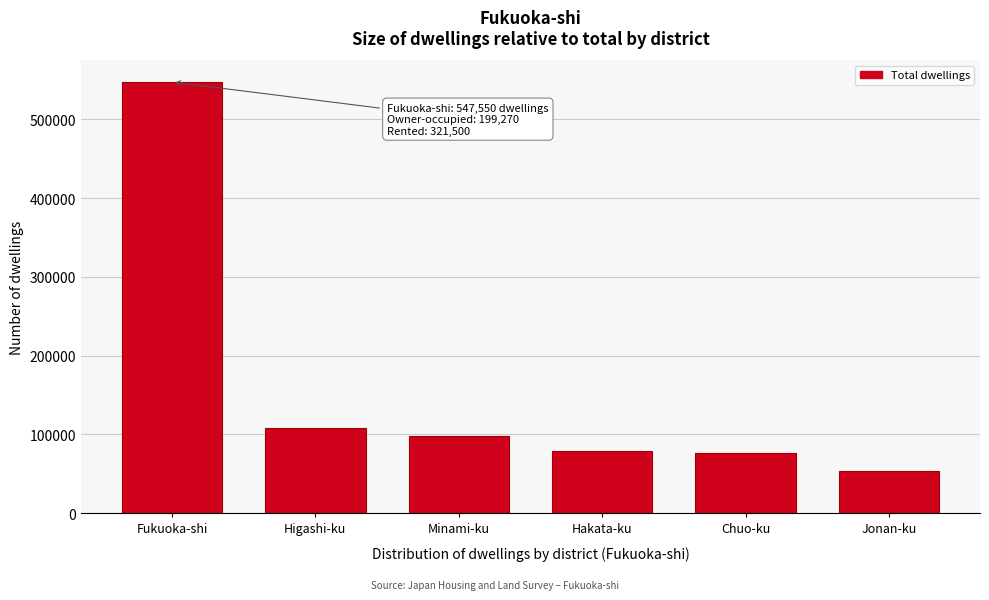

Reading right to left, list all the values displayed in this chart.

53640	75920	79510	98570	107510	547550